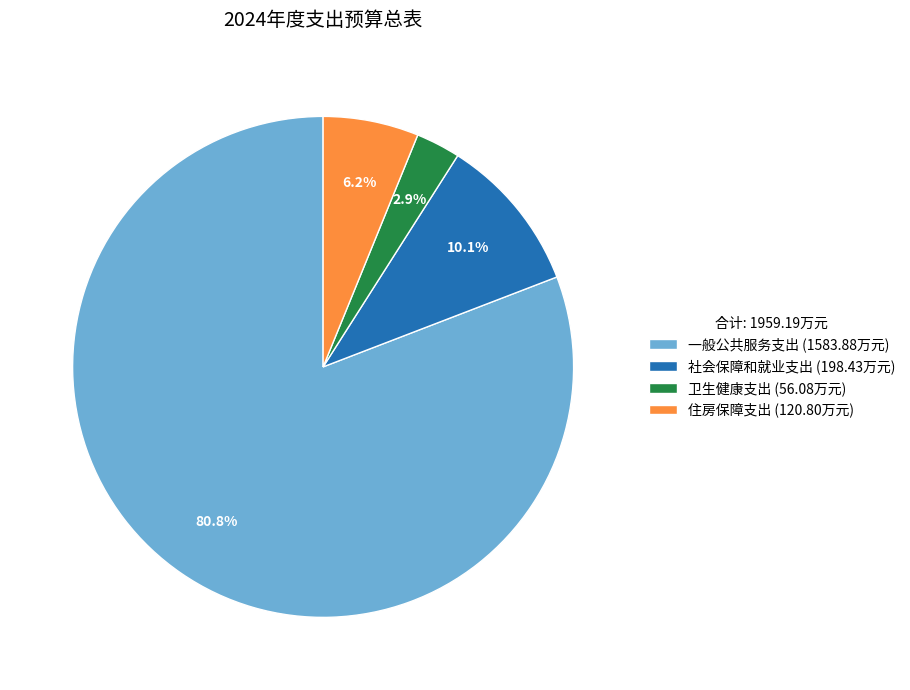

What is the largest slice in the pie chart?

一般公共服务支出